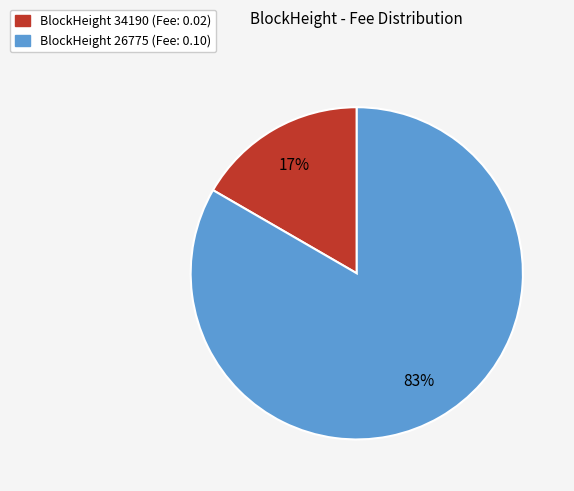

How many segments does this pie chart have?

2